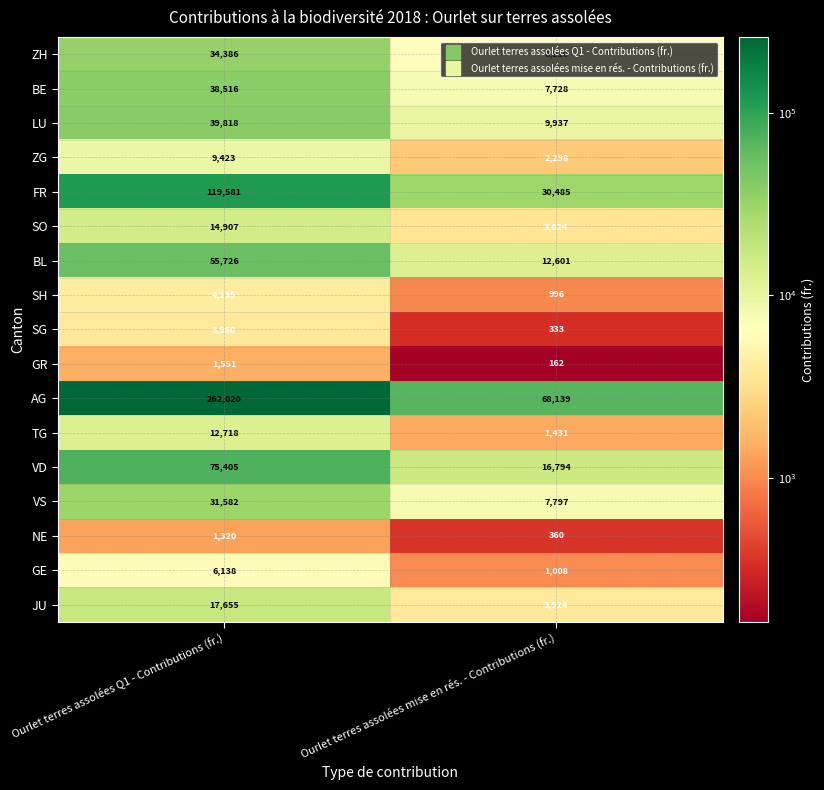

How many data points does each series have?

2